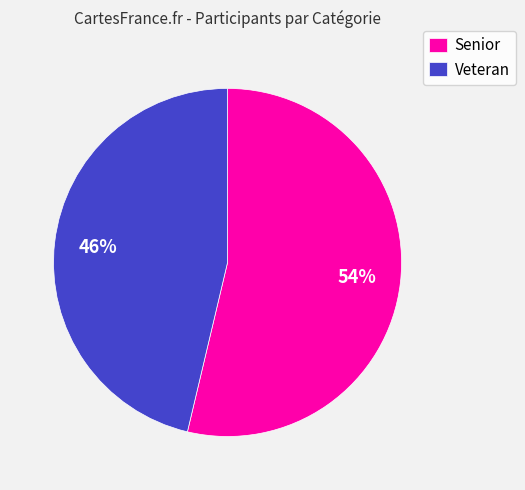

Which slice represents more than half of the pie?

Senior